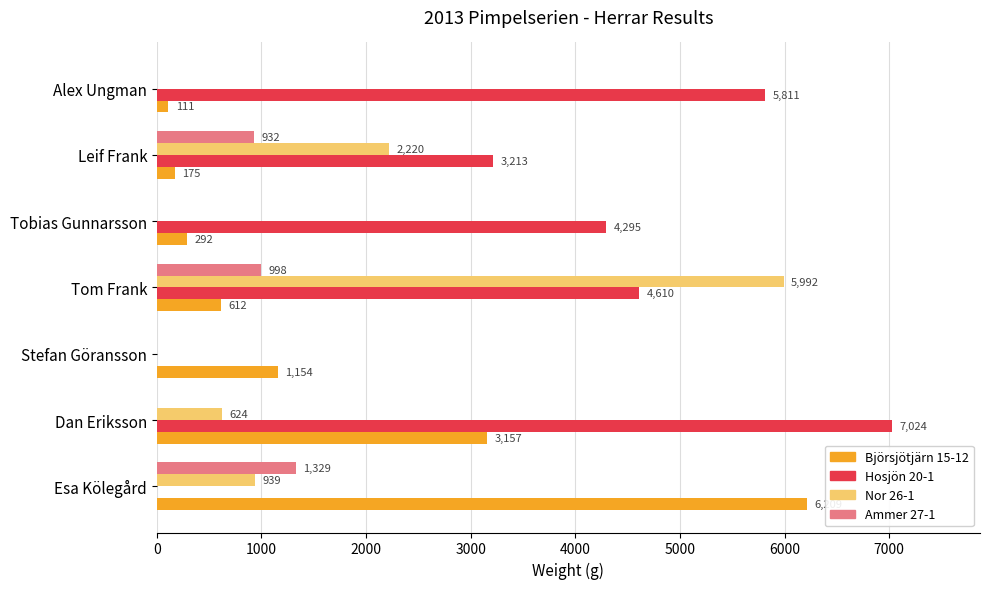

What are all the series names shown in the legend?

Björsjötjärn 15-12, Hosjön 20-1, Nor 26-1, Ammer 27-1